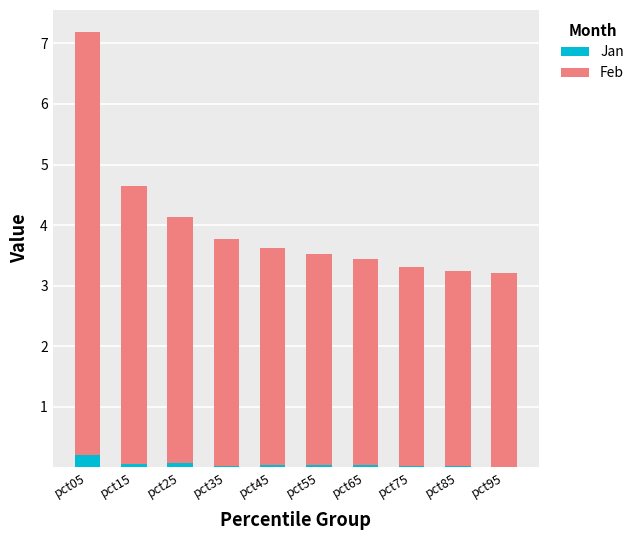

True or false: Jan has a value of 0.0 at pct55.

True